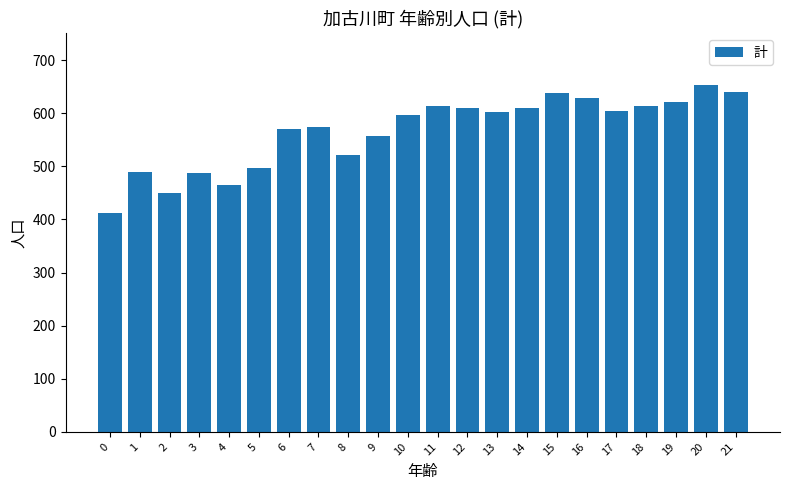

What is the greatest value displayed?

653